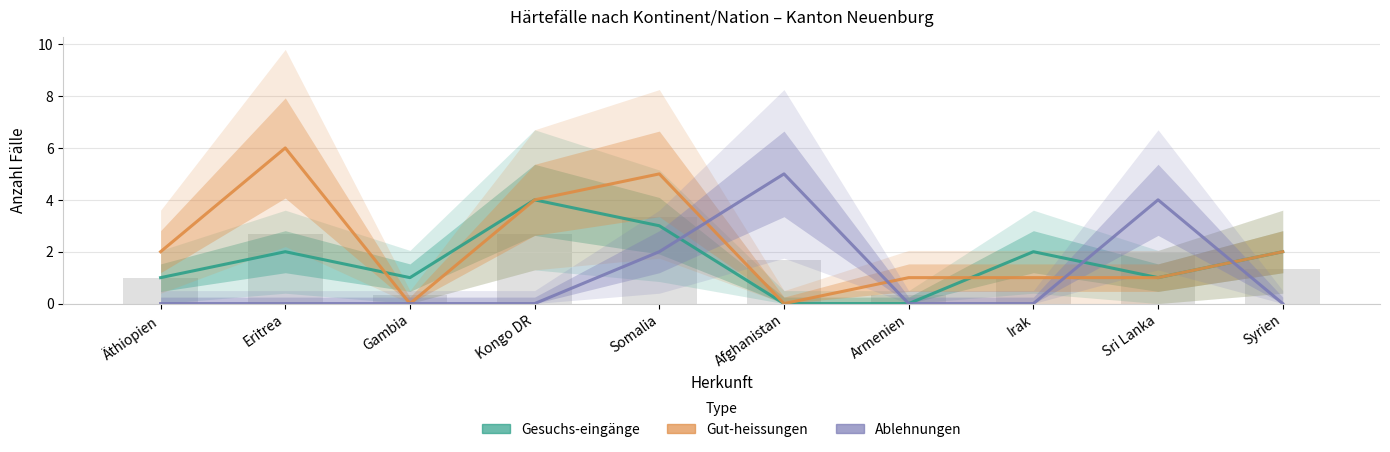

Count the Ablehnungen values in the range 0 to 2.

8